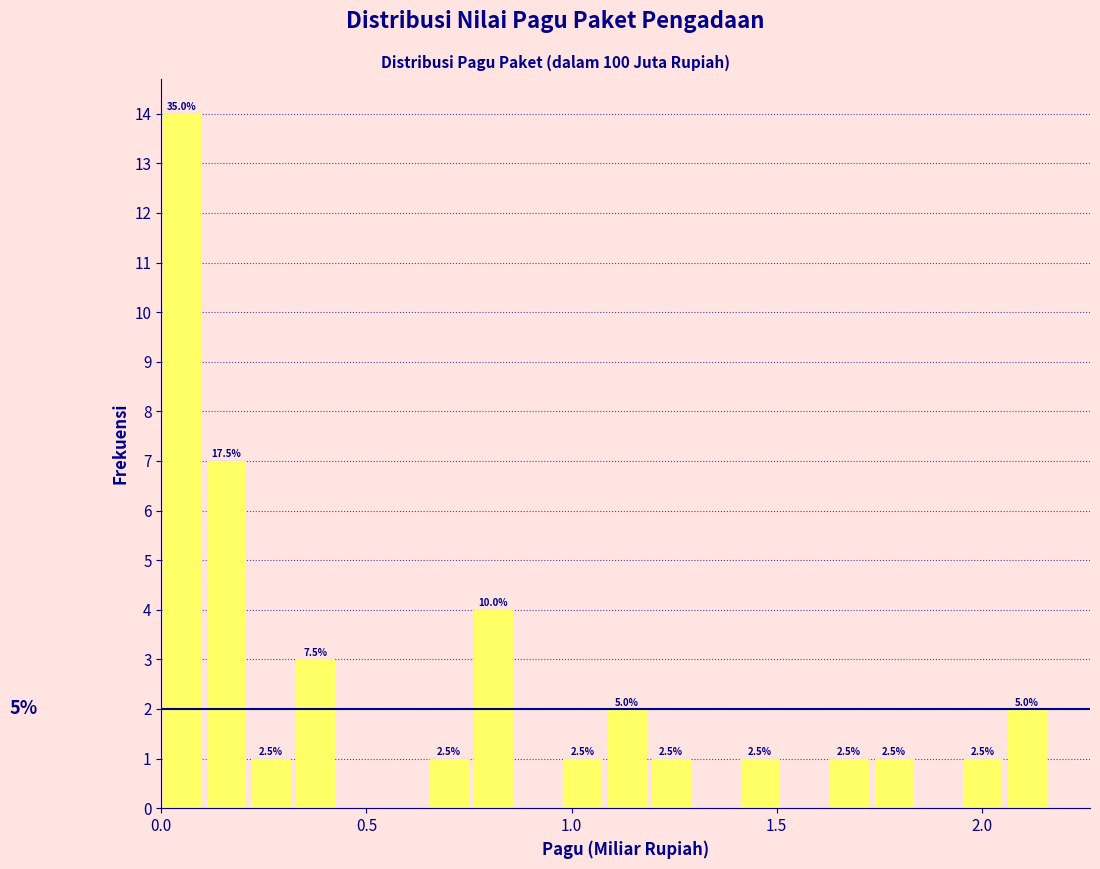

Around what value on the x-axis is the tallest bar? Give the approximate position of its centre, as read against the axis.

0.05